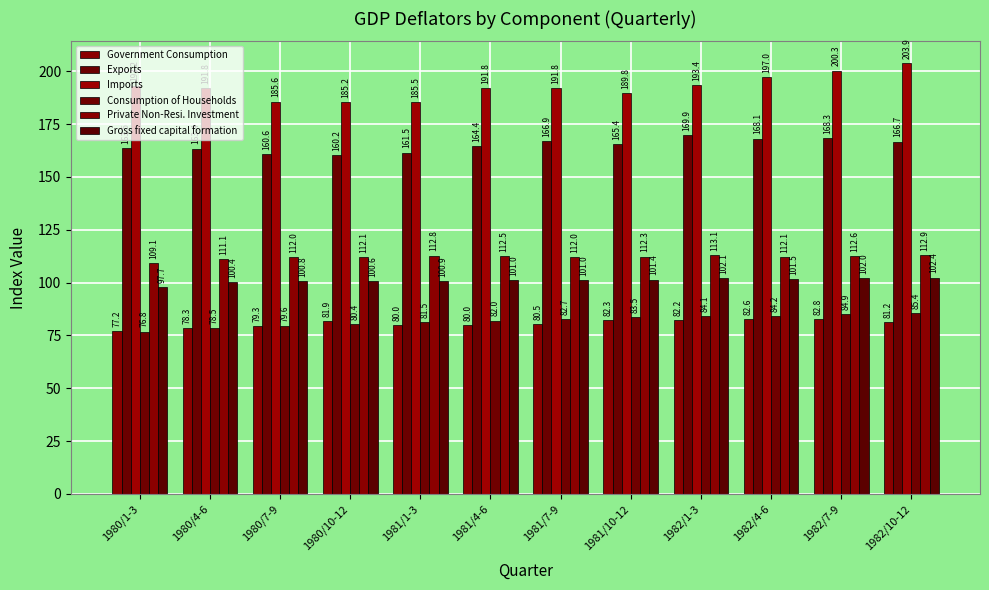

How many bars are there in total?

72